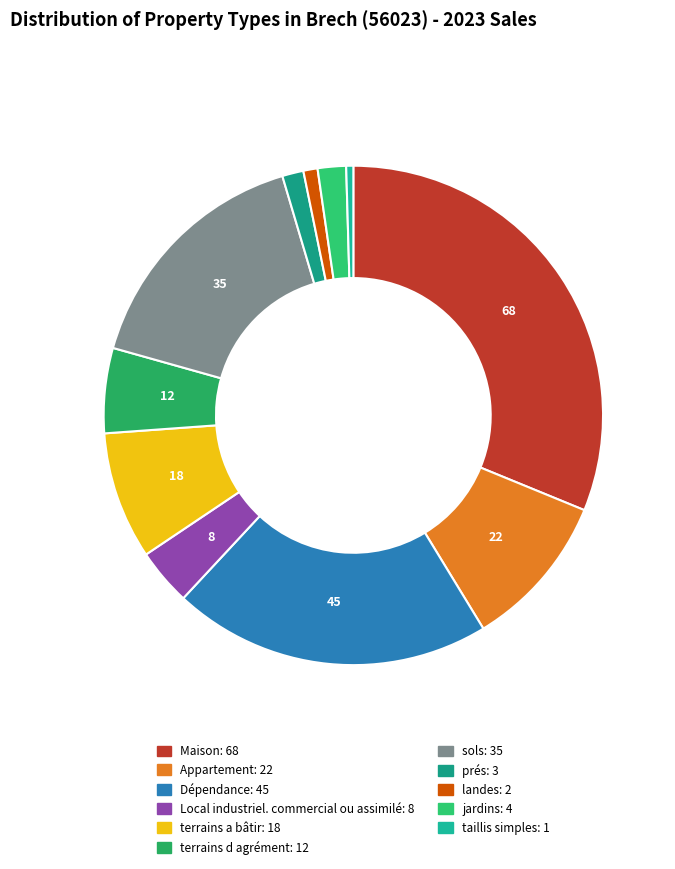

What percentage is NOT represented by terrains d agrément?

94.5%